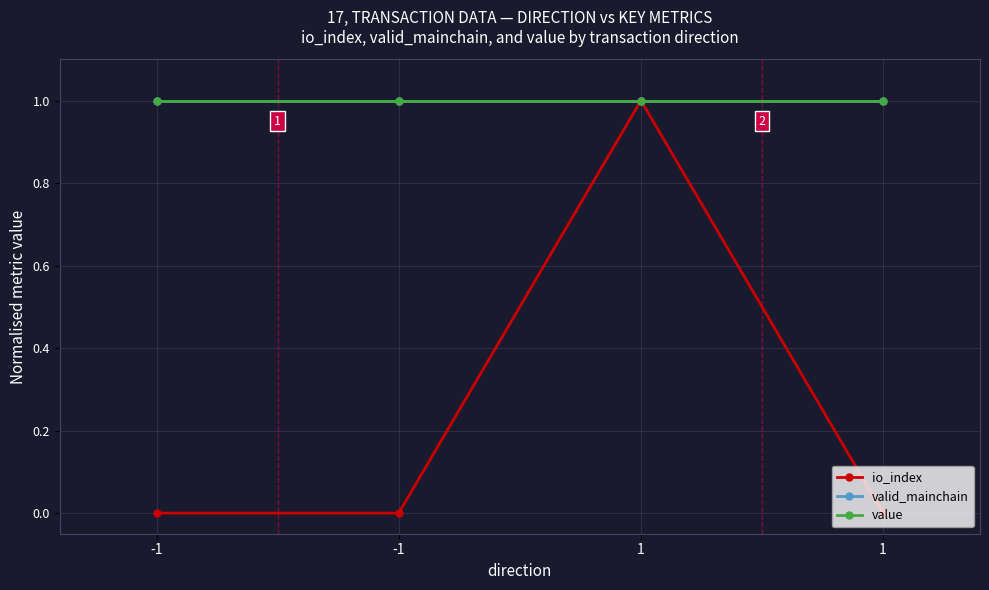

At which label is io_index closest to 0?

-1